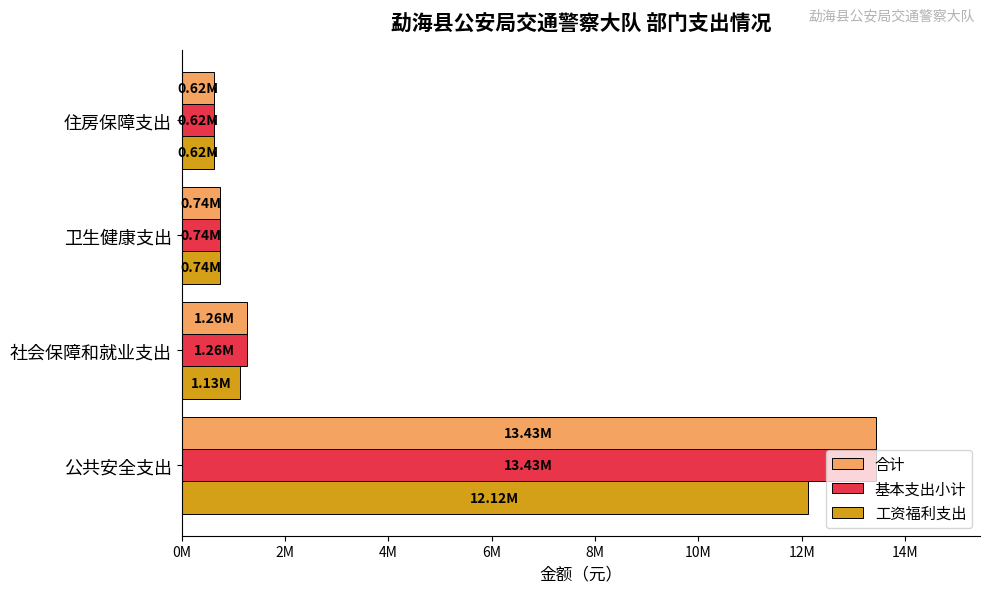

What are all the series names shown in the legend?

合计, 基本支出小计, 工资福利支出